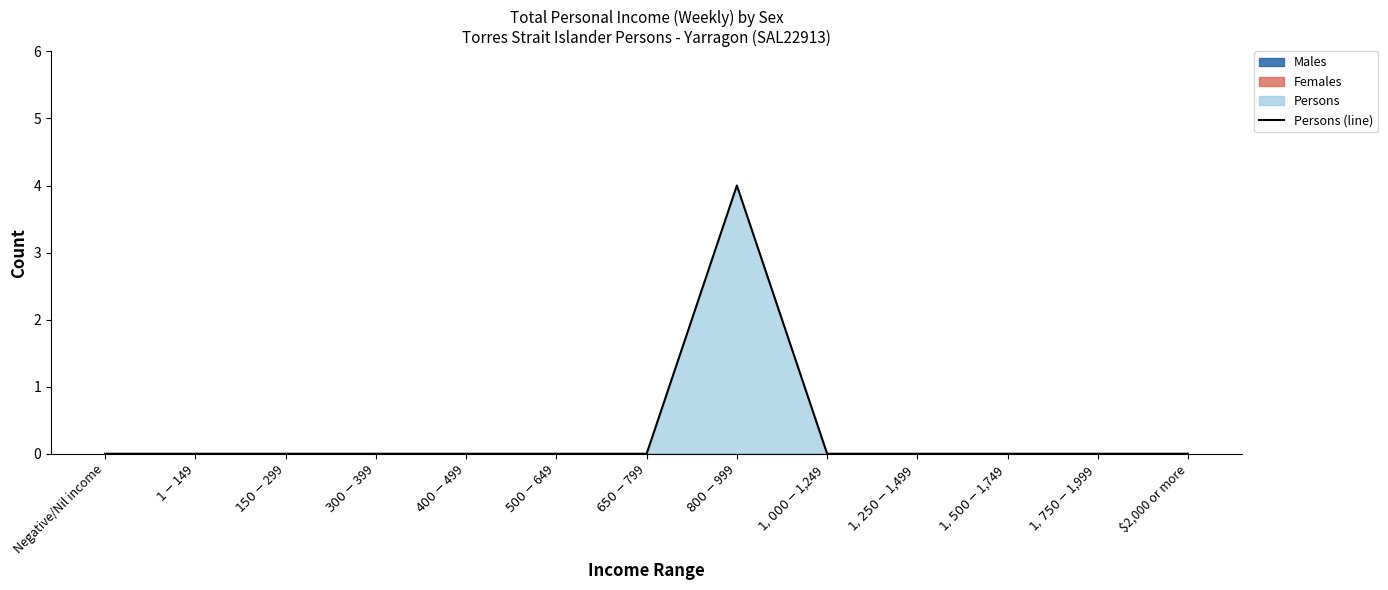

Does the chart display data point markers on the line(s)?

No